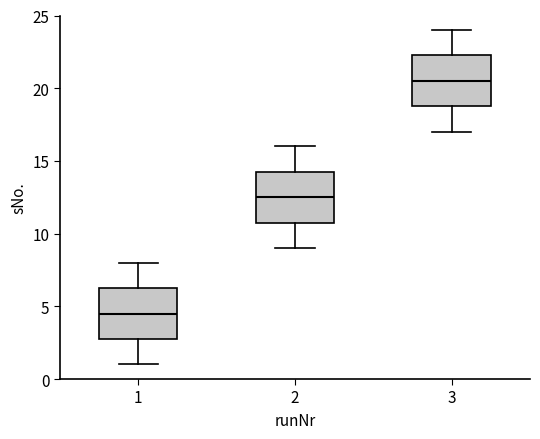

Reading left to right, read every box against the y-axis: the position of its median line, the range the box covers, and the ends of its whiskers. The values are not printed on the chart, so give them approximately, as read against the axis.

1: median 4.5, box 3.0 to 6.5, whiskers 1.0 to 8.0
2: median 12.5, box 11.0 to 14.5, whiskers 9.0 to 16.0
3: median 20.5, box 19.0 to 22.5, whiskers 17.0 to 24.0